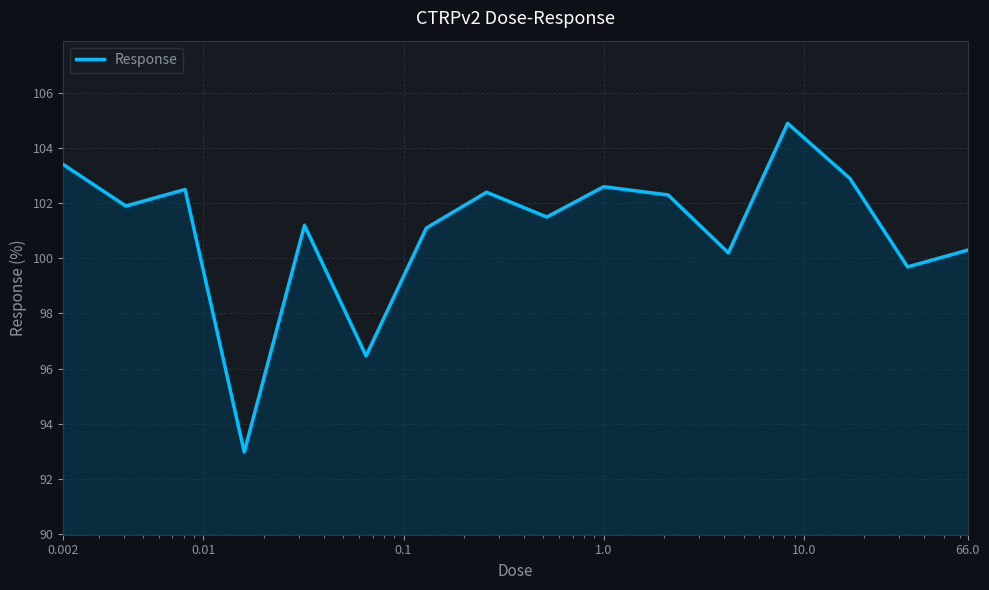

What is the difference between the maximum and minimum values?

11.9